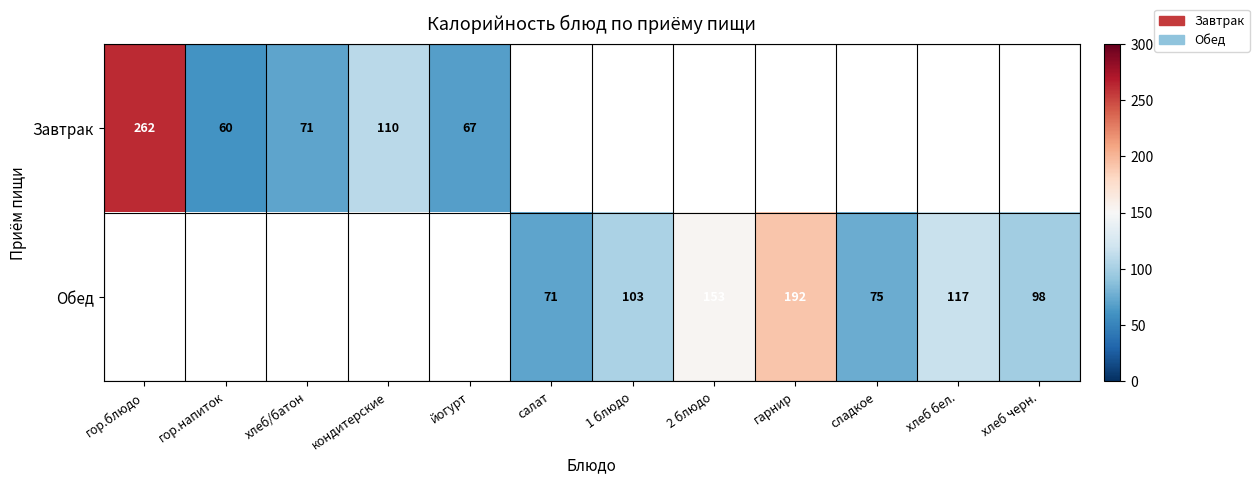

Is the value of Обед at 1 блюдо greater than the value of Завтрак at хлеб/батон?

Yes